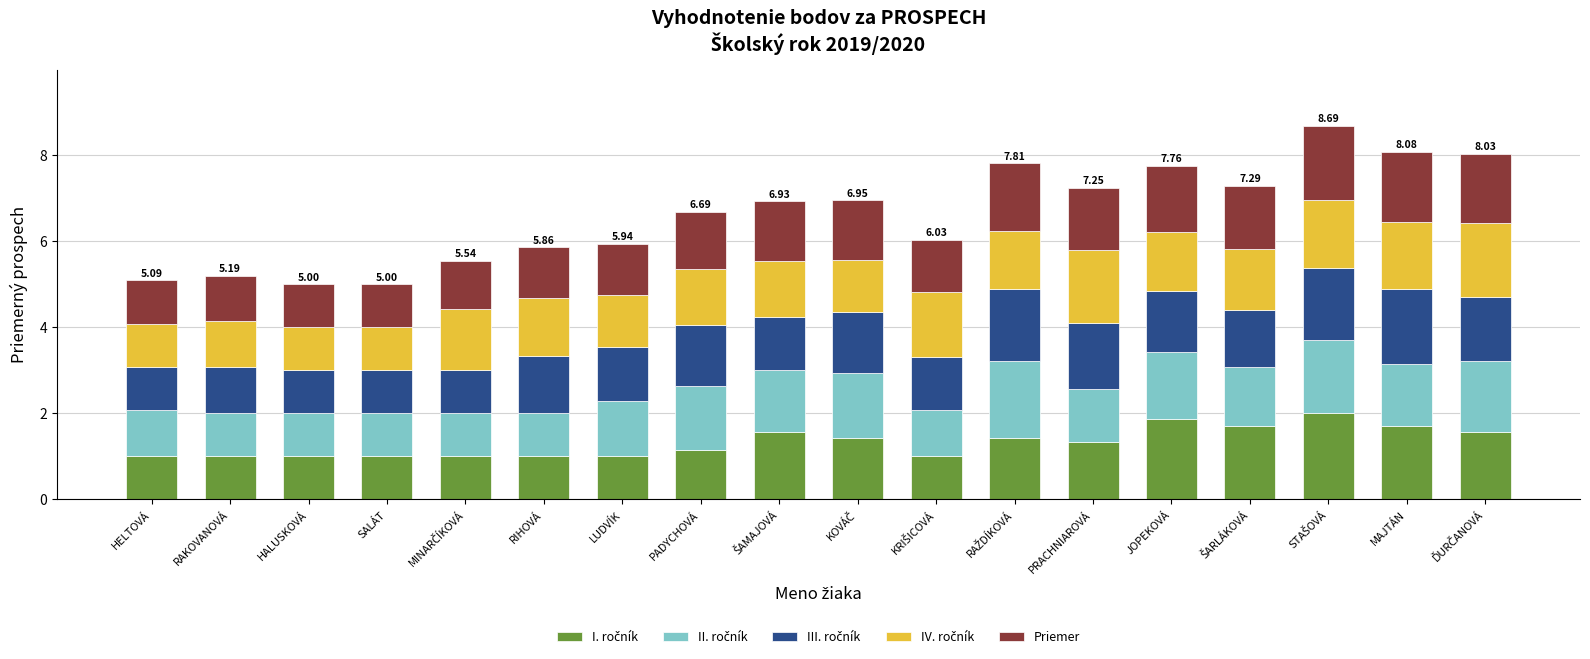

How many data points does each series have?

18